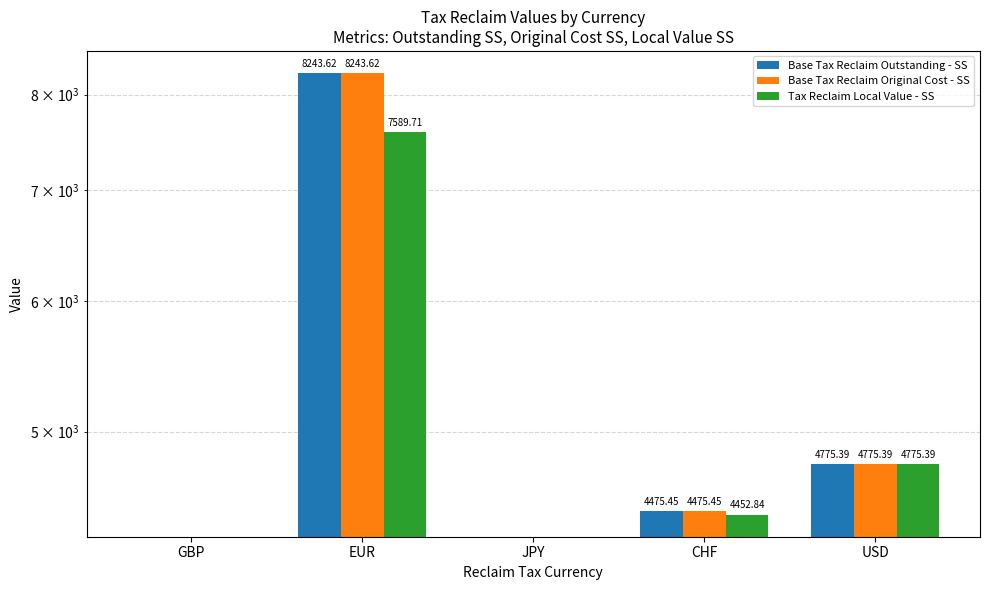

What value does the Tax Reclaim Local Value - SS series have at EUR?

7589.7